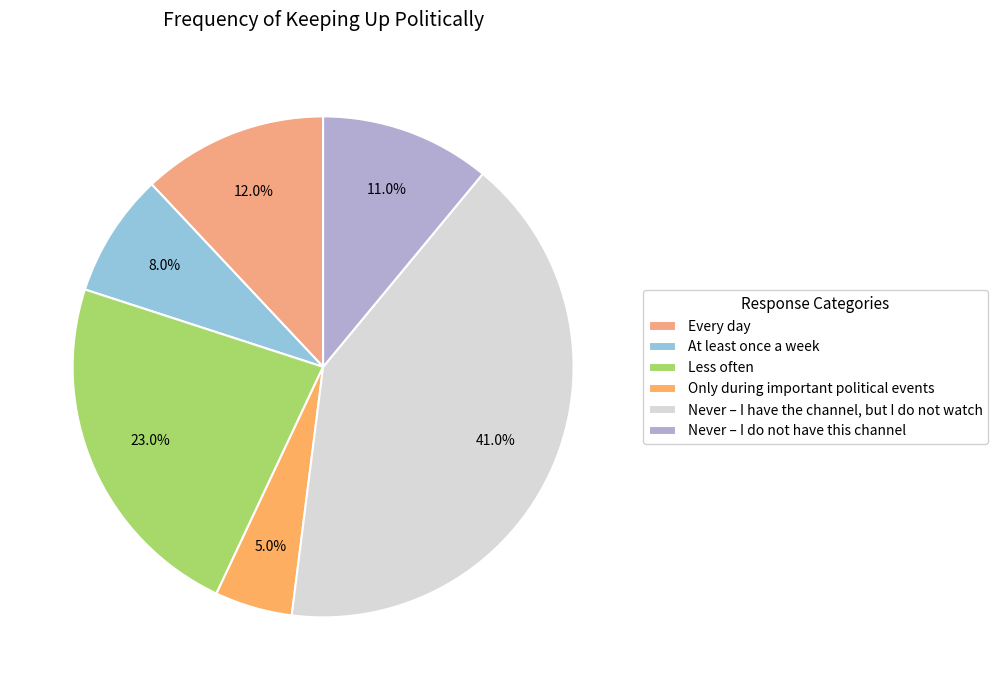

How many slices are in this pie chart?

6